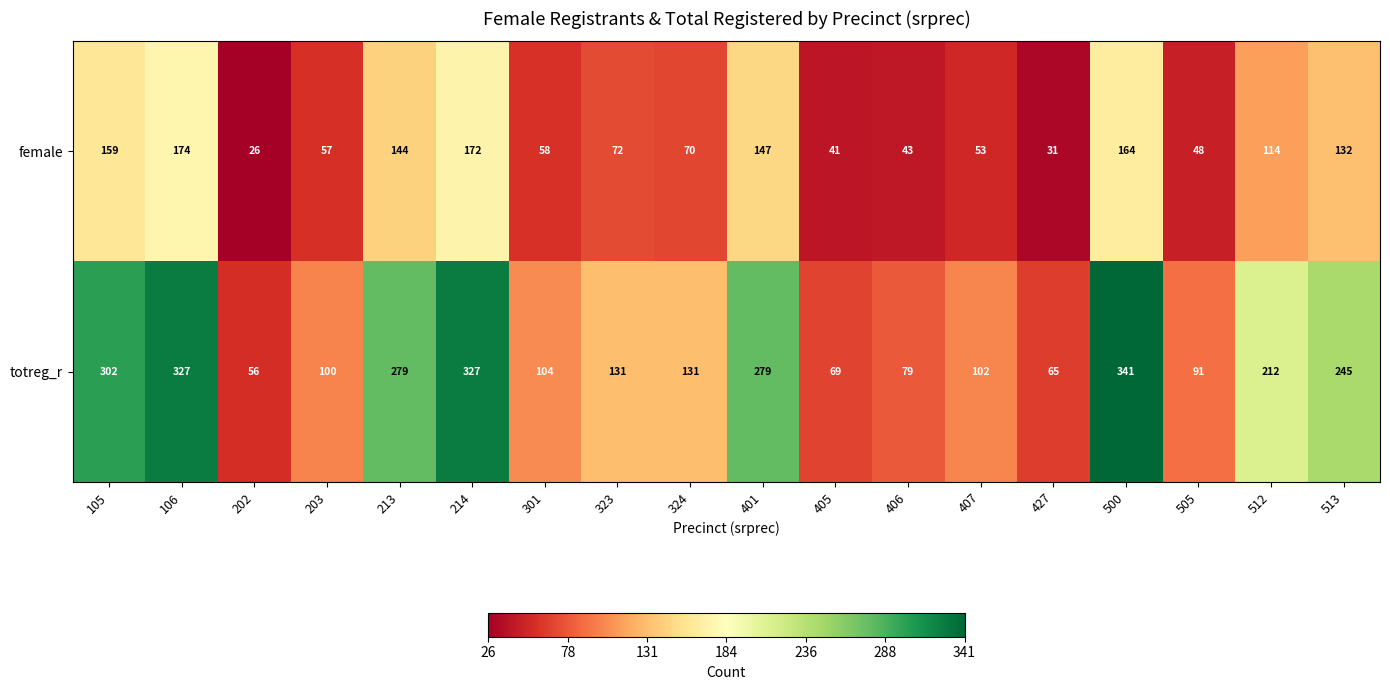

Is it true that female equals 70 at 324?

True